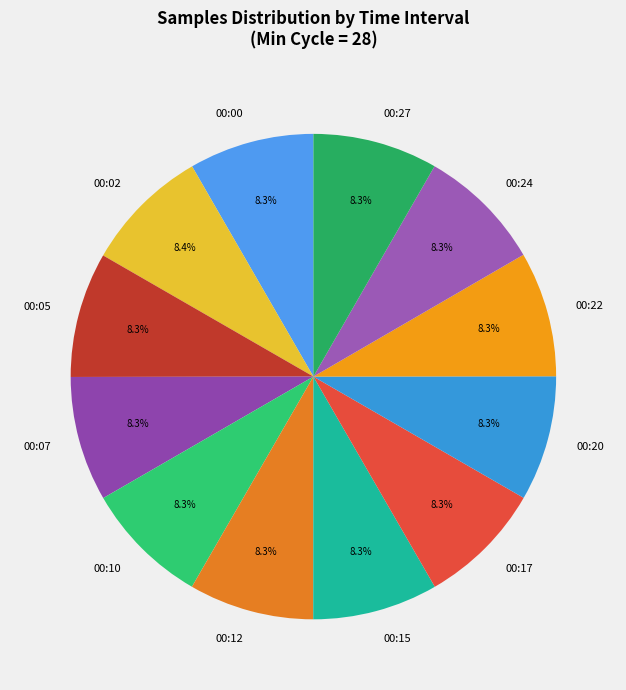

Count the number of slices in the pie.

12